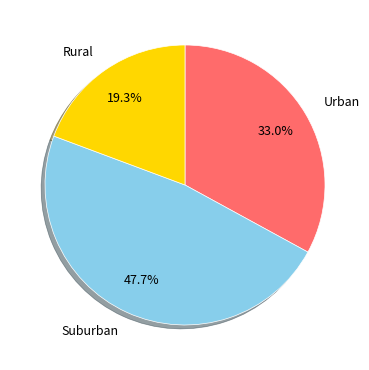

Rank the categories by value from lowest to highest.

Rural, Urban, Suburban